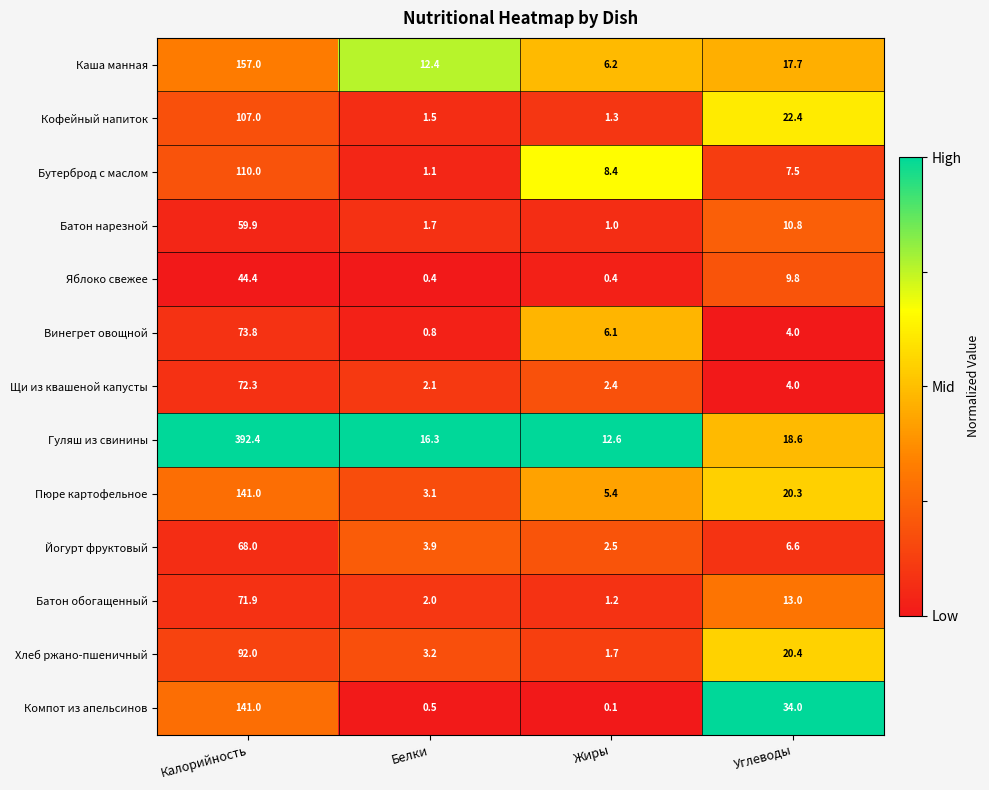

Which series has the largest total across all categories?

Гуляш из свинины